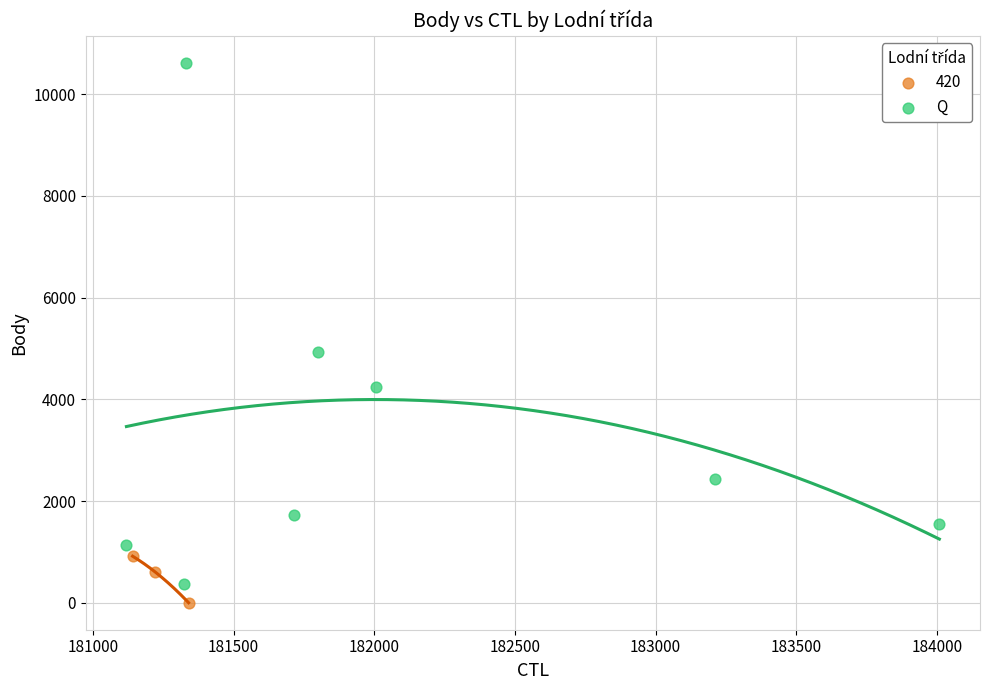

Which series has the widest spread of Y values?

Q